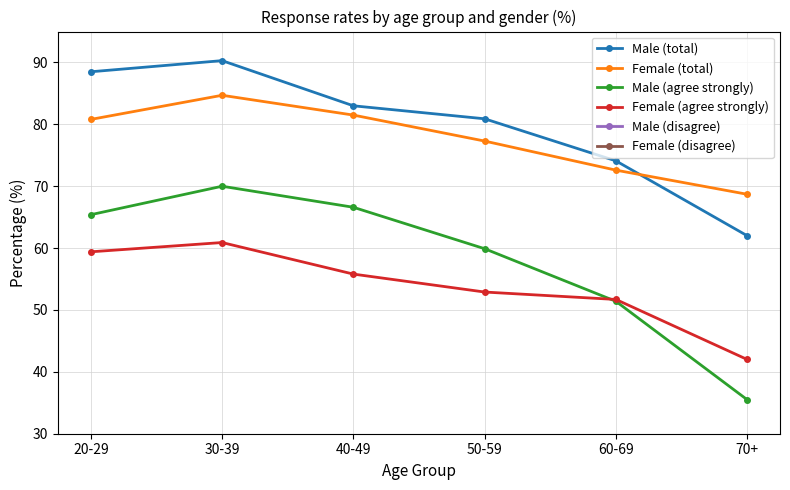

At how many categories does at least one series exceed 79?

4